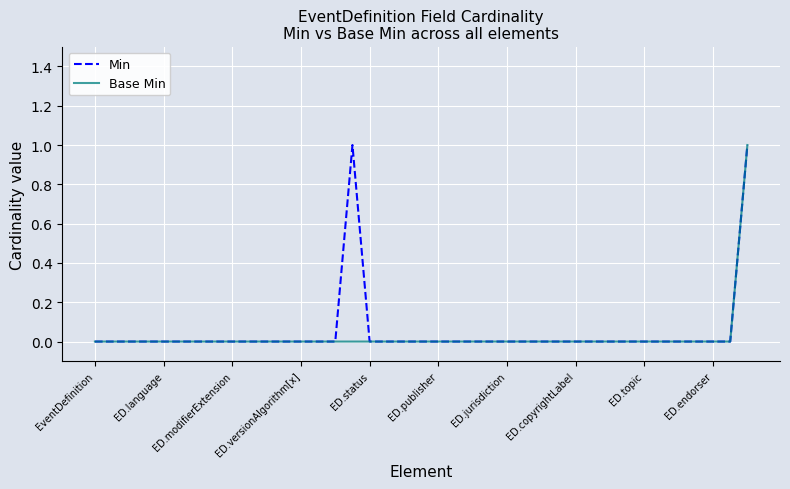

Does the chart display data point markers on the line(s)?

No